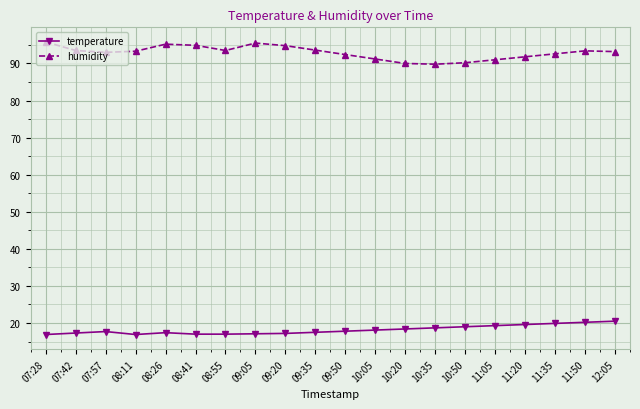

How many lines are shown in the chart?

2